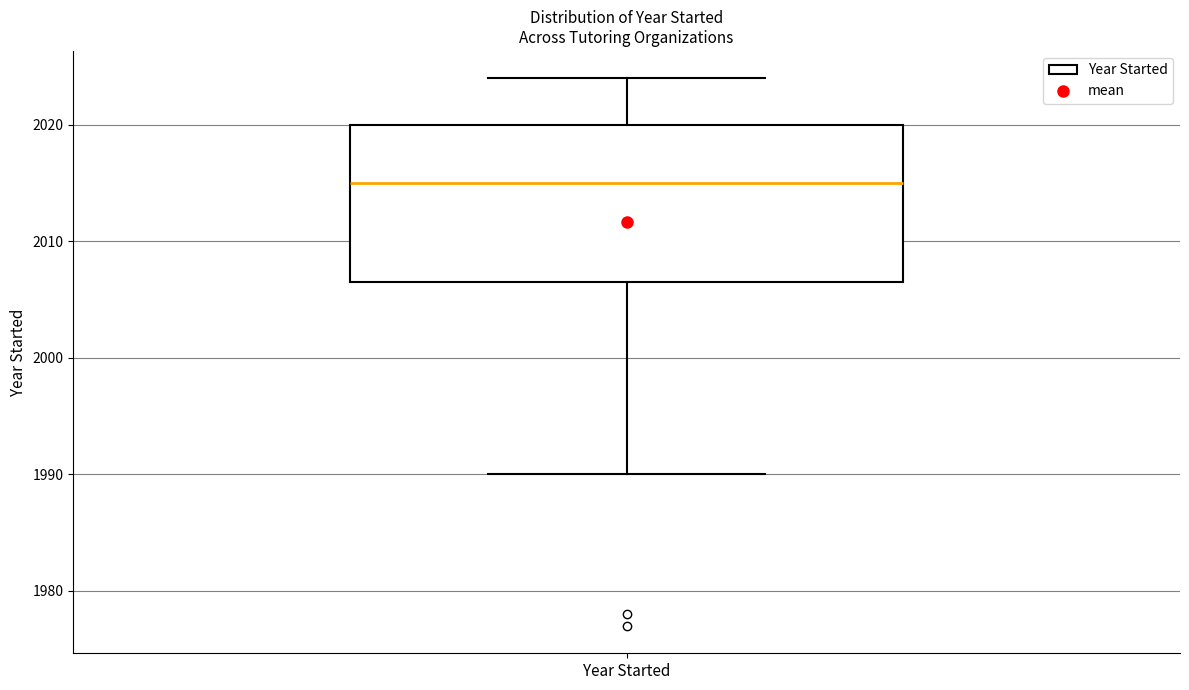

Read this box plot against the y-axis: the position of the median line, the range covered by the box, and the ends of both whiskers. The values are not printed on the chart, so give them approximately, as read against the axis.

median 2015, box 2007 to 2020, whiskers 1990 to 2024